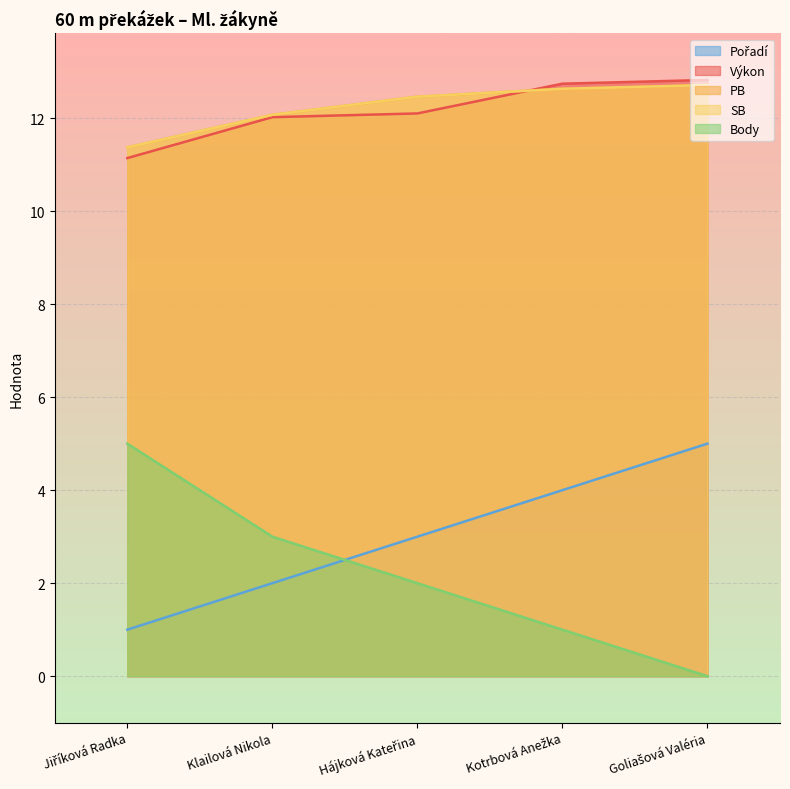

Rank the series by their maximum value, from lowest to highest.

Pořadí, Body, PB, SB, Výkon